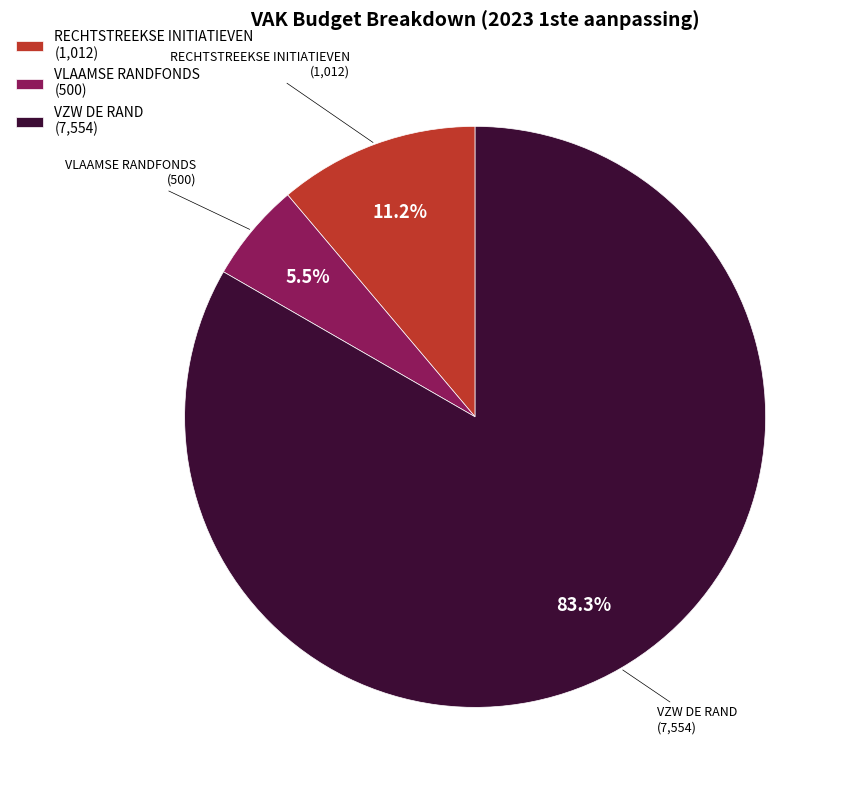

How many segments does this pie chart have?

3